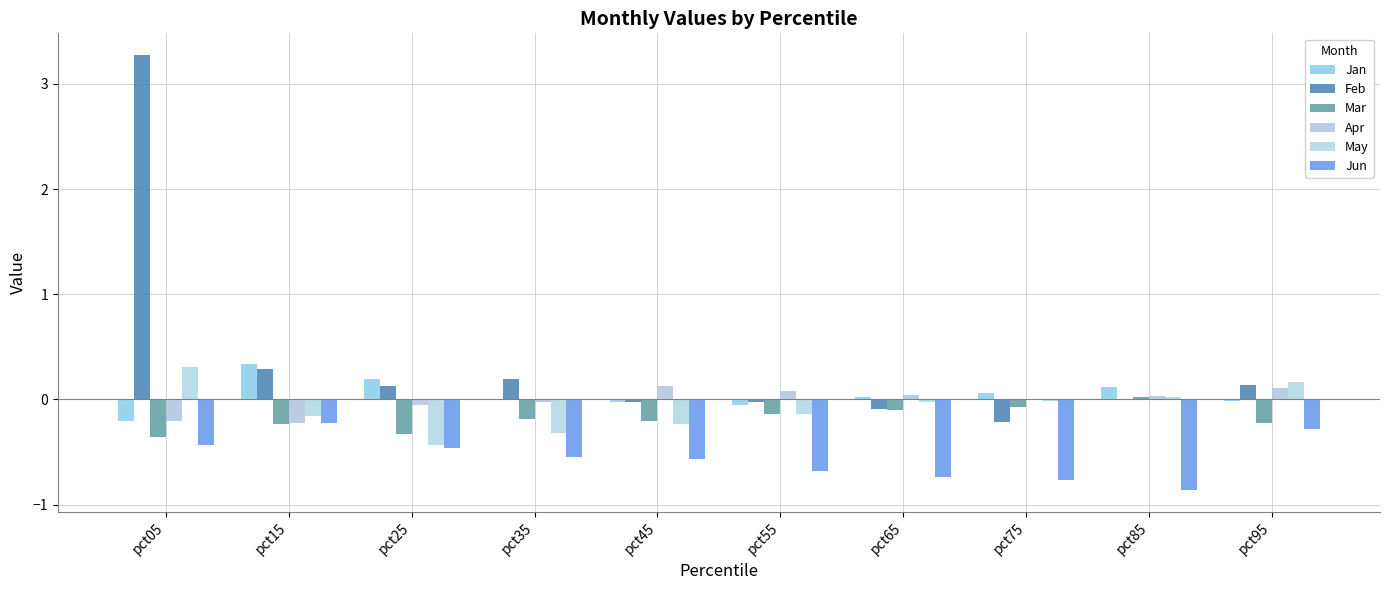

What is the difference between the Mar values at pct65 and pct85?

0.1